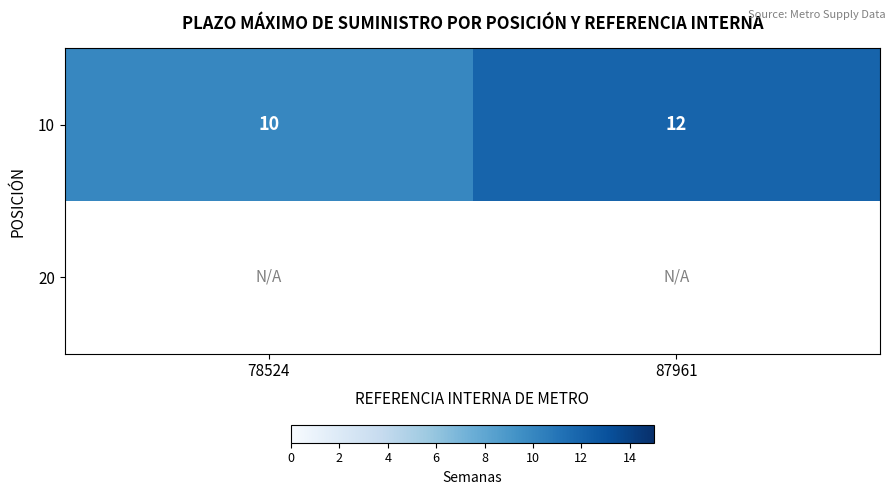

What is the sum of the 10 values at 87961 and 78524?

22